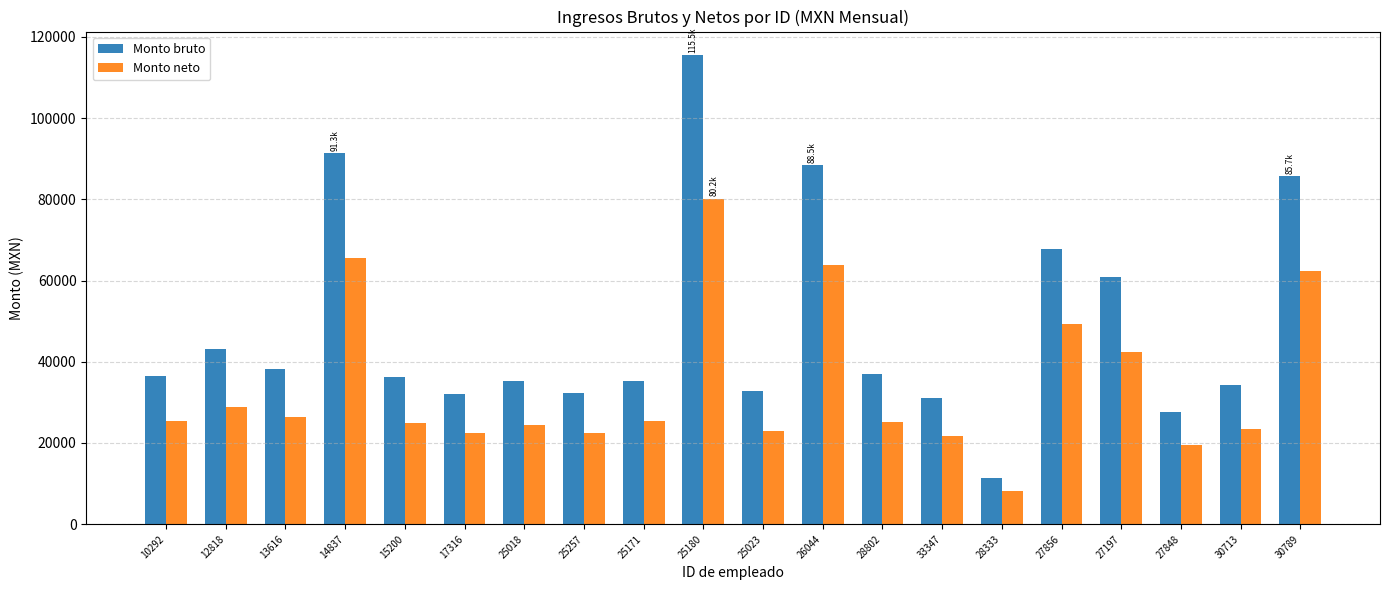

At which category is the sum across all series the highest?

25180